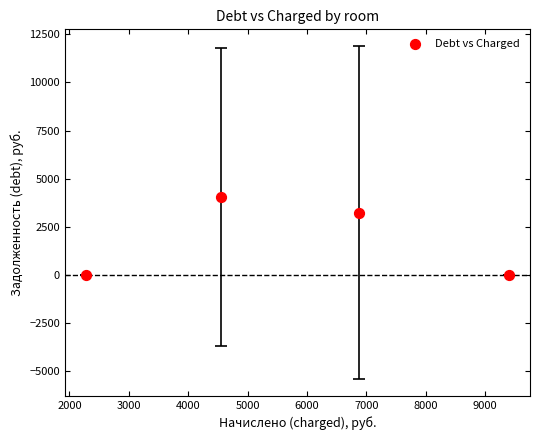

What is the average X value?

5777.1